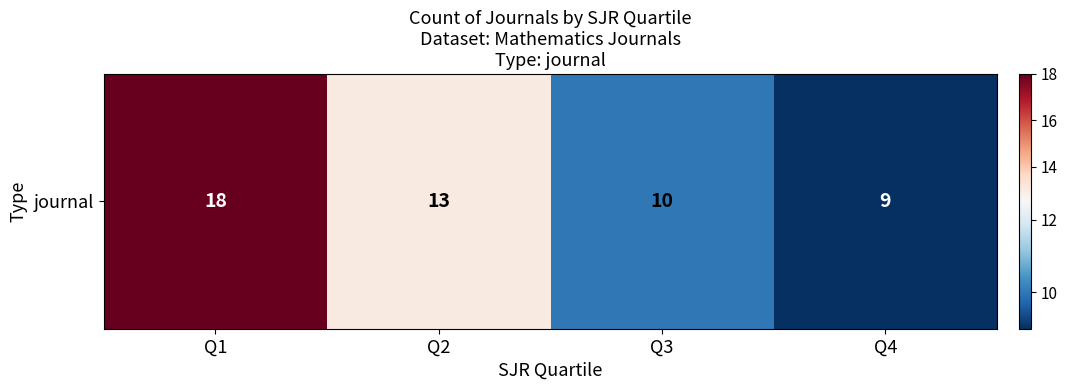

What is the average value?

12